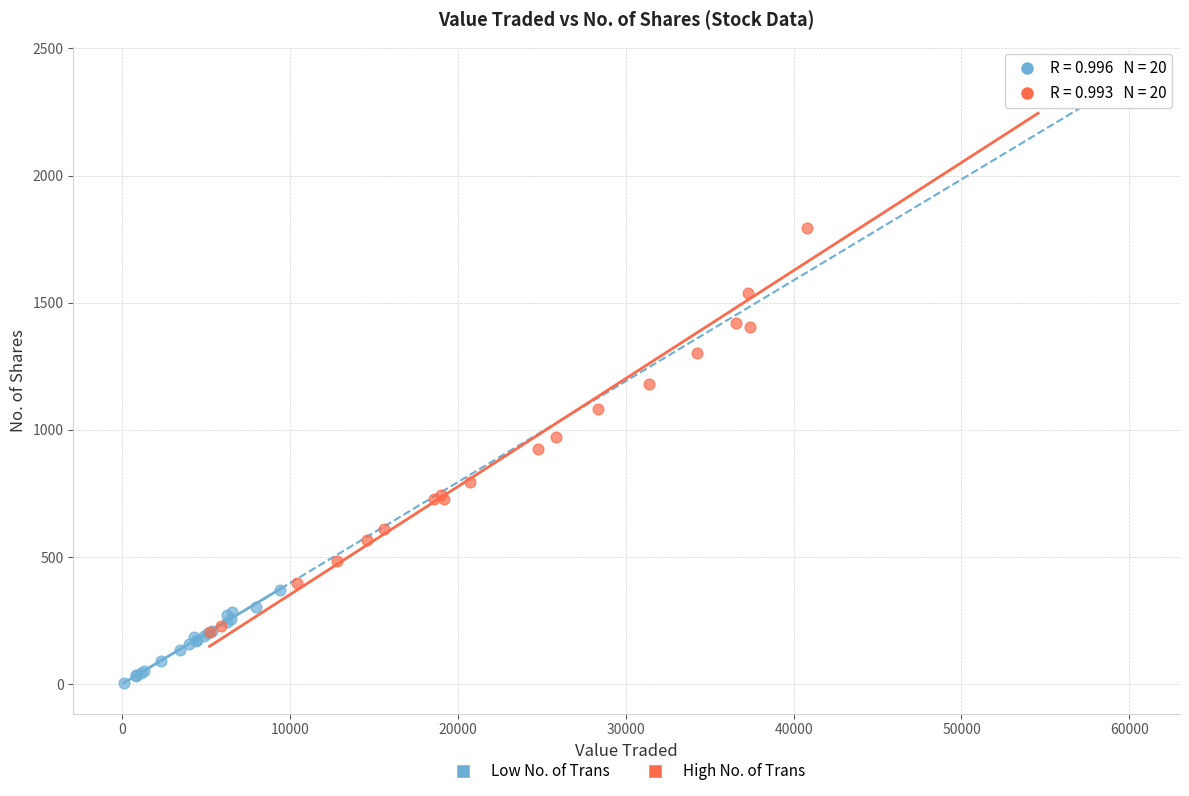

Which series has the largest Y range (max minus min)?

High No. of Trans